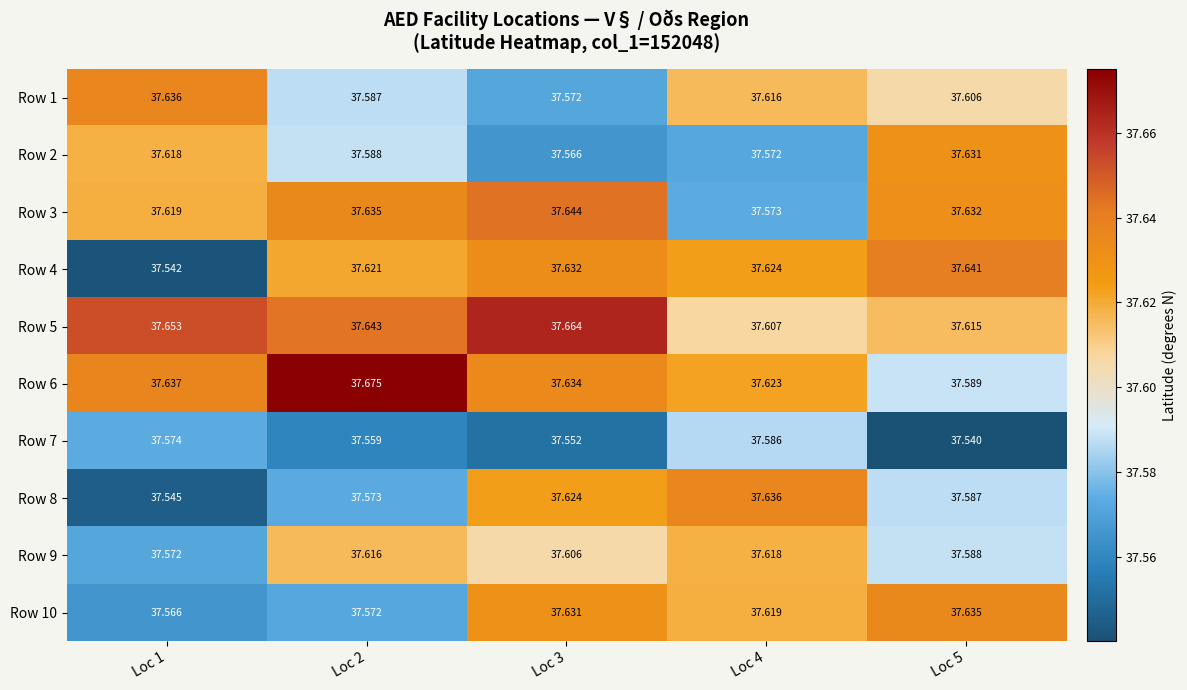

At which category is the sum across all series the highest?

Loc 3